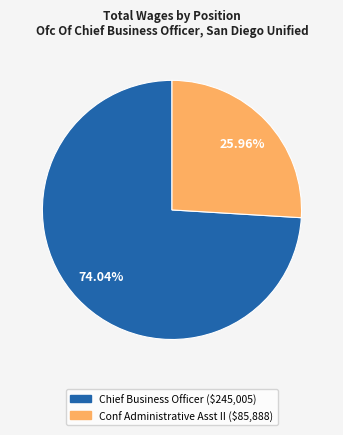

True or false: Chief Business Officer accounts for 69% of the total.

False